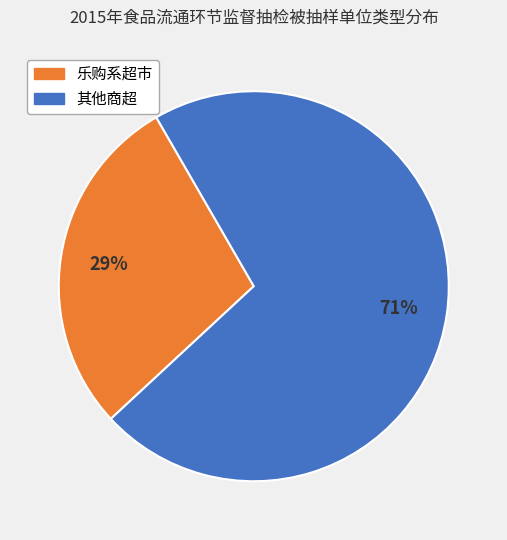

To the nearest percent, what is the average slice percentage?

50%